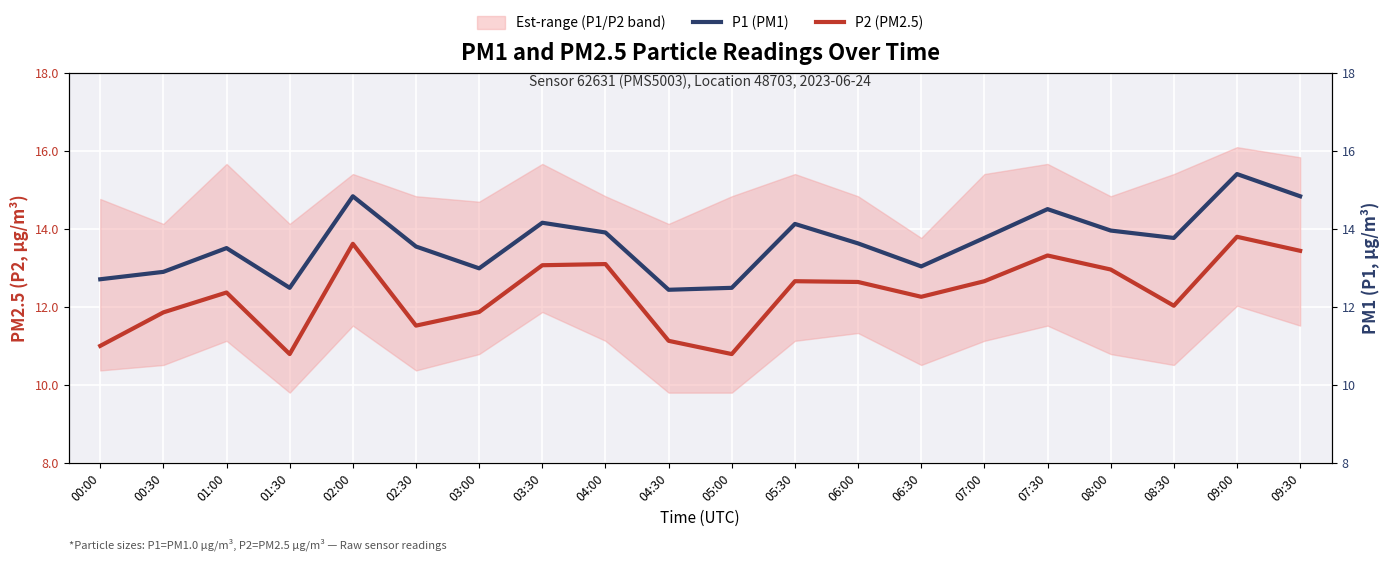

What is the sum of all P1 (PM1) values?

273.1